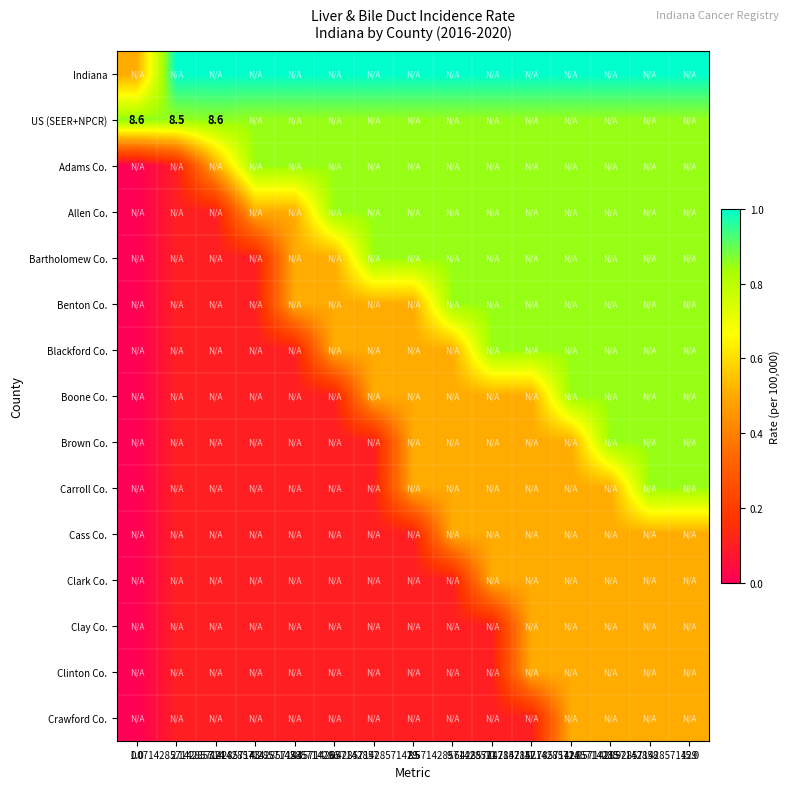

List the series in order of their peak value, lowest first.

Cass Co., Clark Co., Clay Co., Clinton Co., Crawford Co., Adams Co., Allen Co., Bartholomew Co., Benton Co., Blackford Co., Boone Co., Brown Co., Carroll Co., US (SEER+NPCR), Indiana